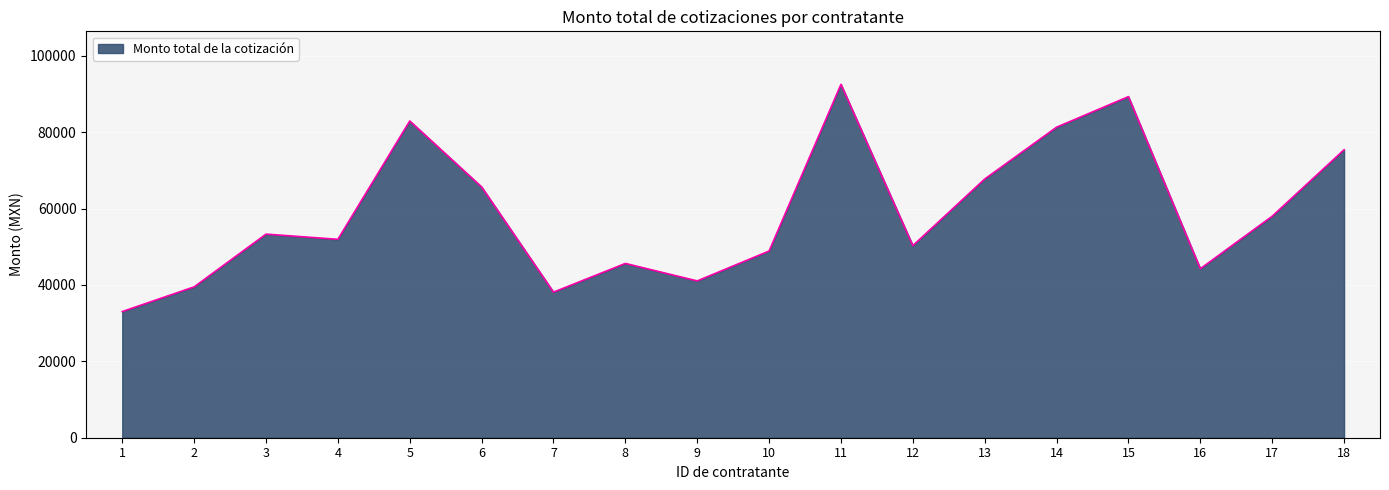

Reading left to right, what are all the values shown in this chart?

33040.7	39502.0	53314.8	51952.4	82940.0	65664.0	38124.5	45634.4	41064.0	48890.4	92535.5	50298.8	67737.6	81316.0	89320.0	44253.0	58000.0	75400.0